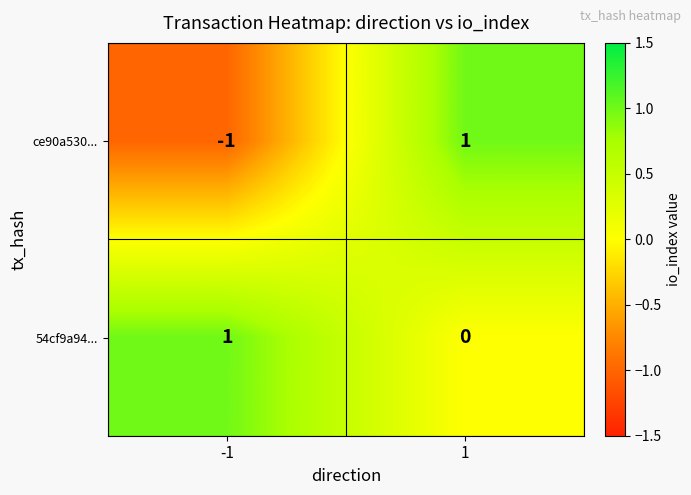

Which series has the largest total across all categories?

54cf9a94...